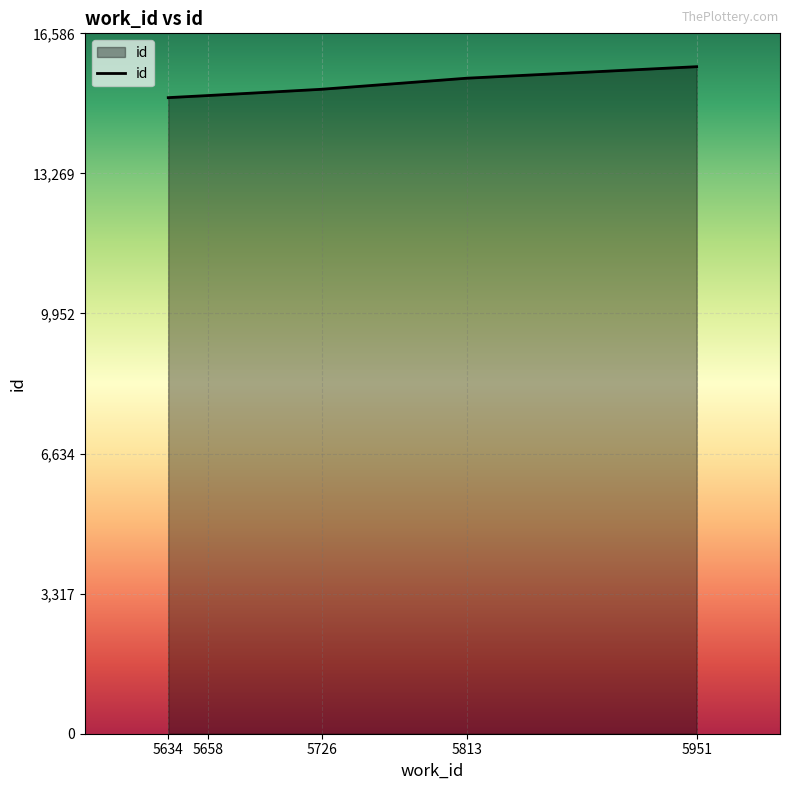

What is the change in value from 5634 to 5658?

+50